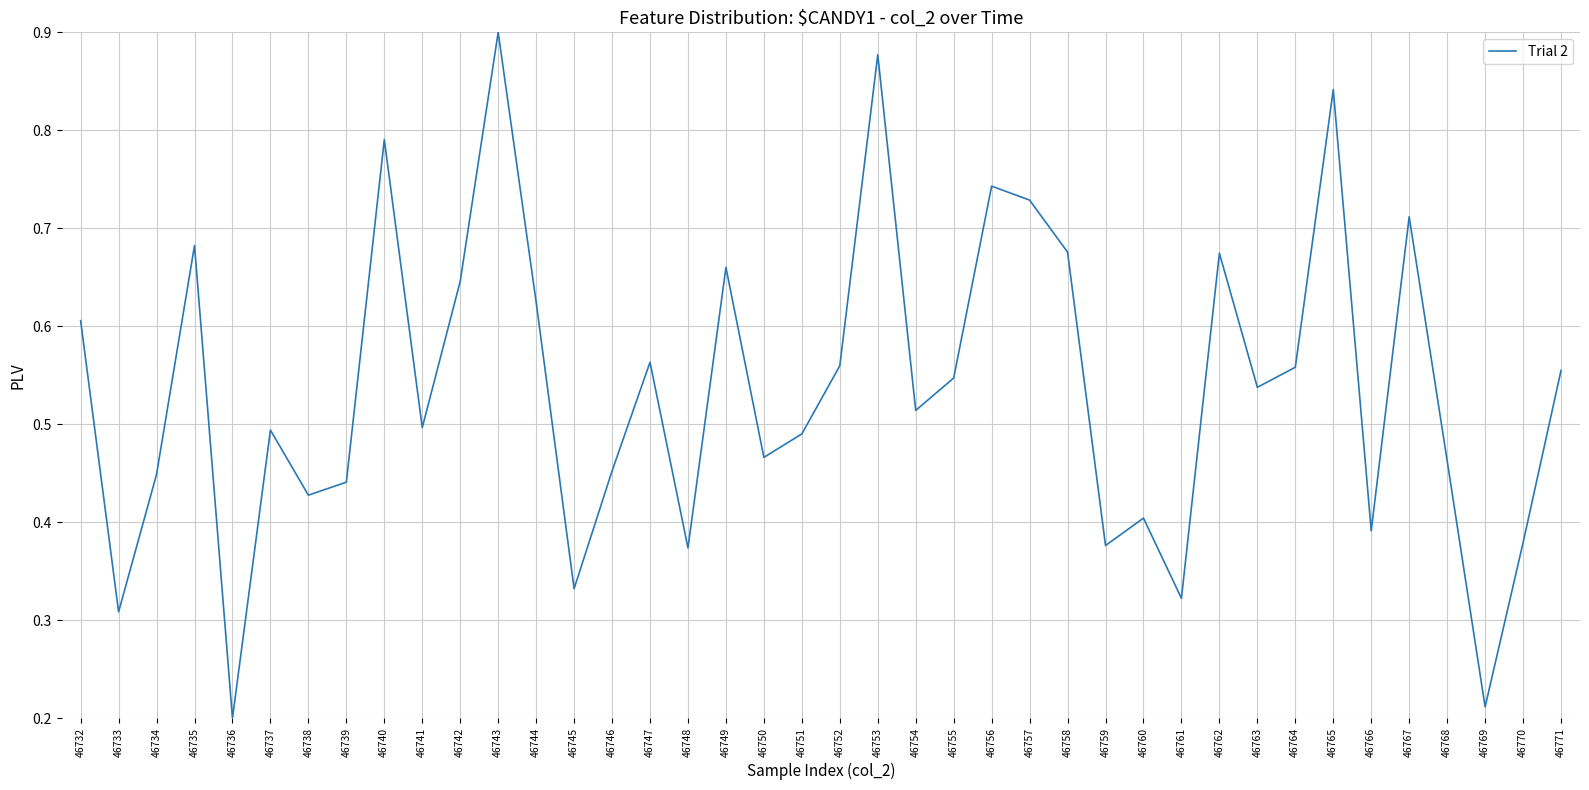

At which label is the value closest to 0?

46736